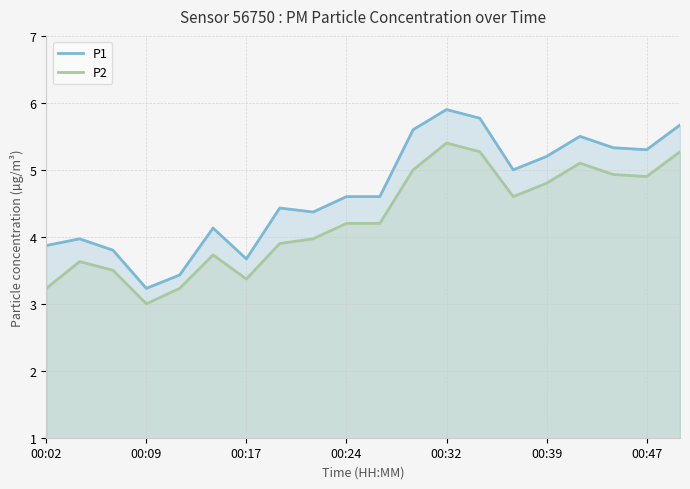

What is the approximate value of P1 at 00:47?

5.3